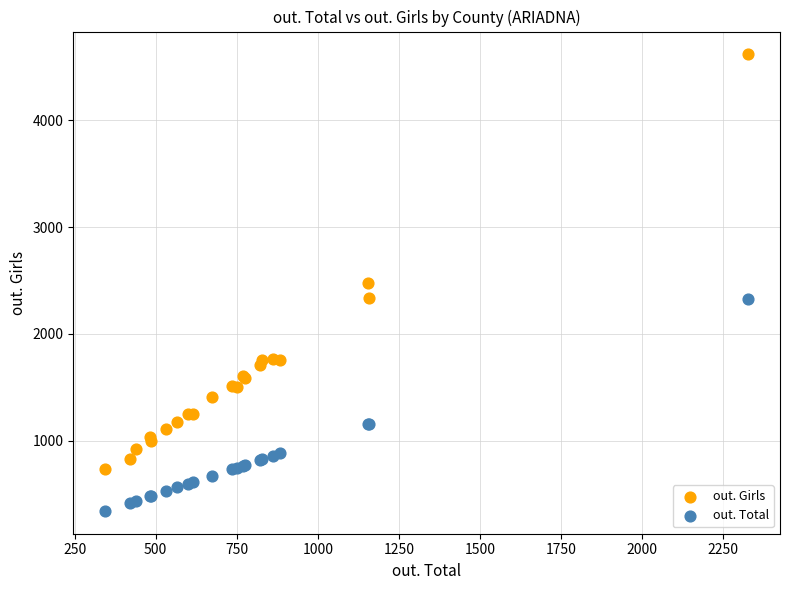

Which series contains the lowest Y value?

out. Total